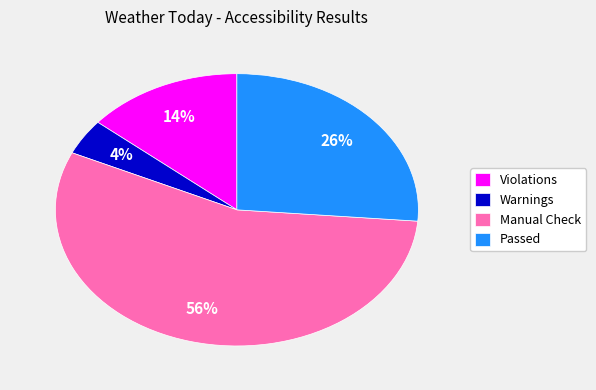

Which slice represents more than half of the pie?

Manual Check